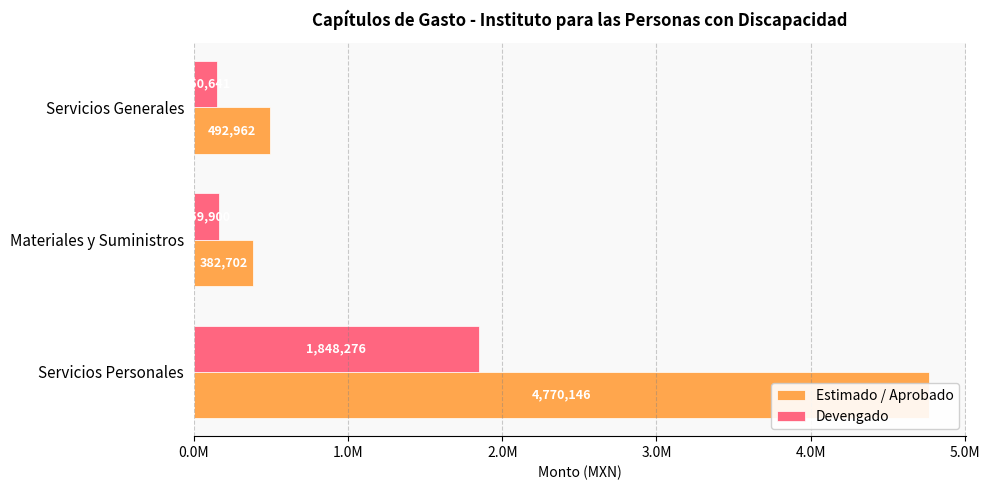

Reading left to right, transcribe all the data shown in this chart.

Estimado / Aprobado: 4770146.2	382702.5	492962.0
Devengado: 1848276.2	159899.9	150640.8